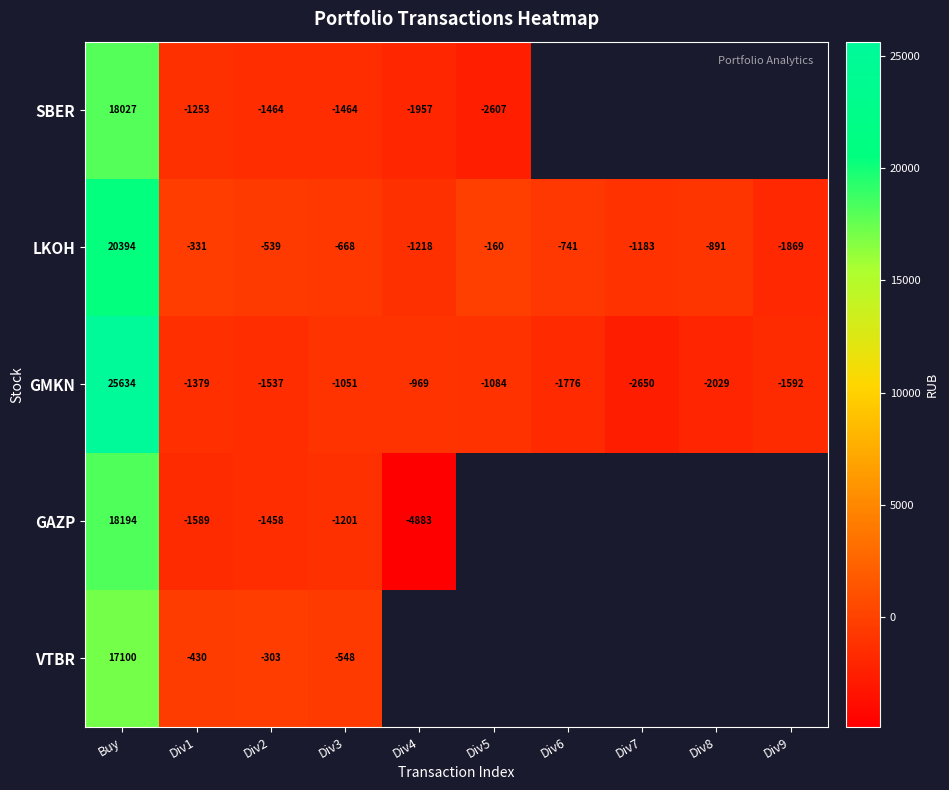

How many distinct data groups are displayed?

5